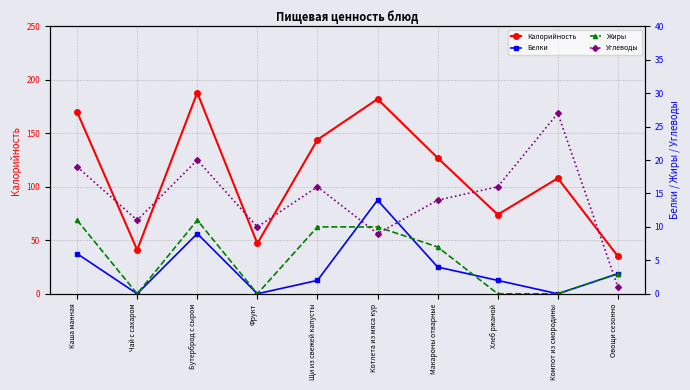

List the labels in order of Углеводы value, largest first.

Компот из смородины, Бутерброд с сыром, Каша манная, Щи из свежей капусты, Хлеб ржаной, Макароны отварные, Чай с сахаром, Фрукт, Котлета из мяса кур, Овощи сезонно